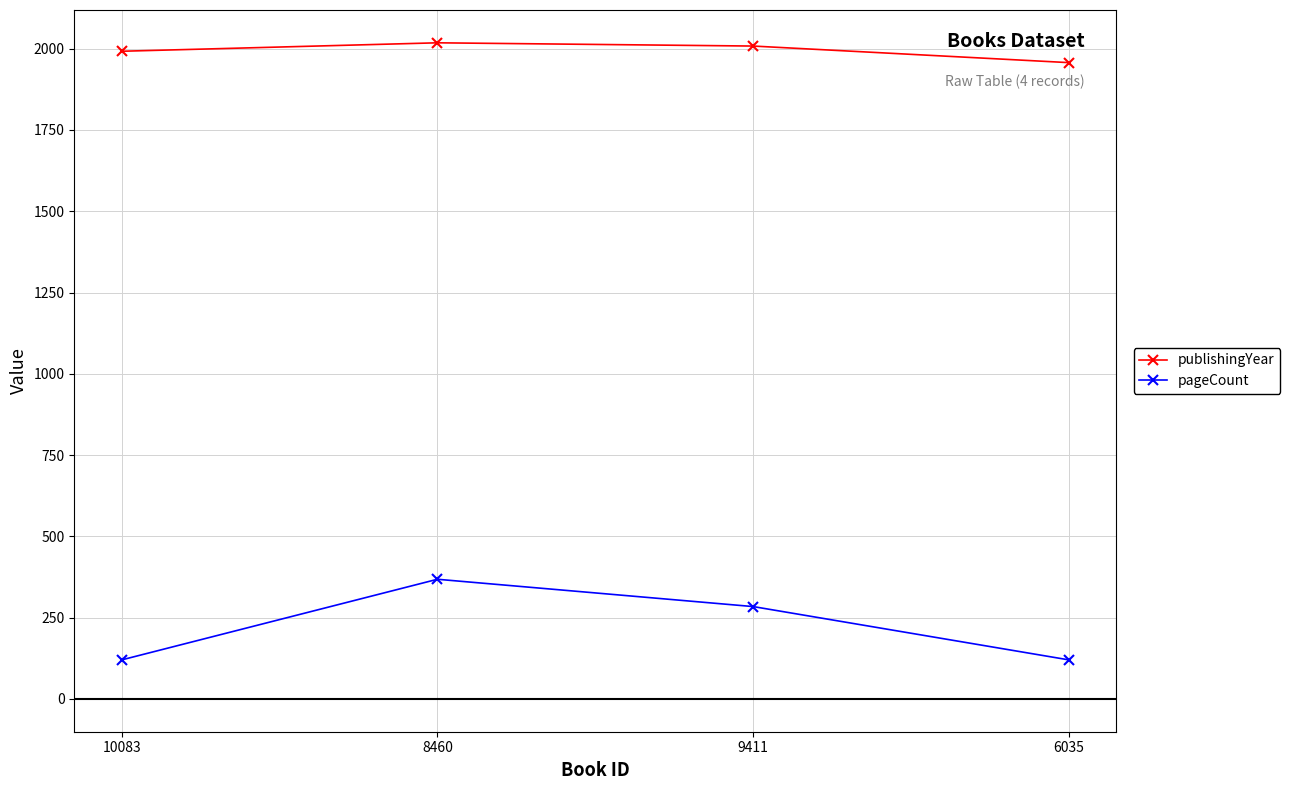

What is the lowest value of the publishingYear series?

1957